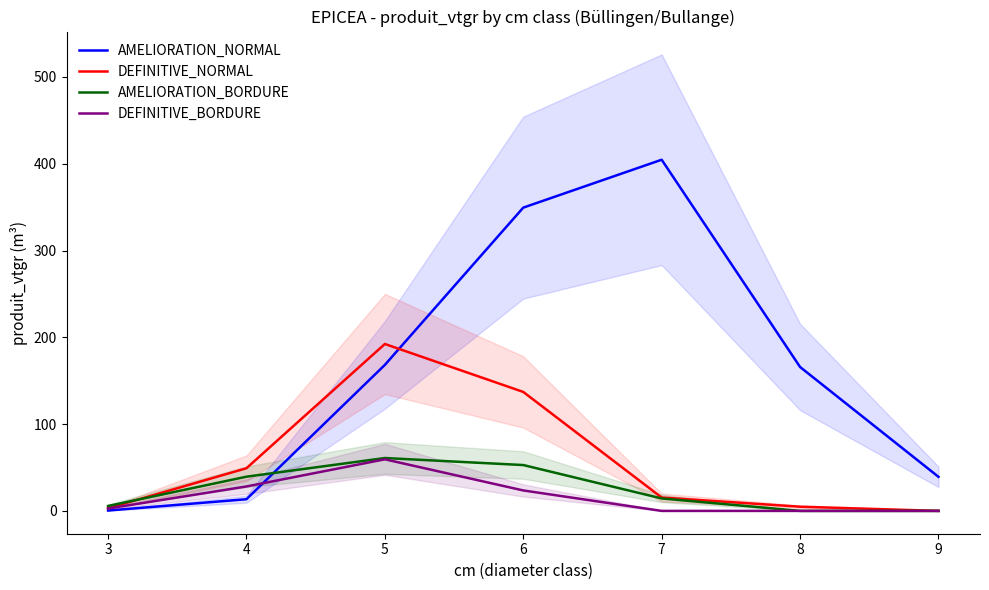

True or false: DEFINITIVE_BORDURE and AMELIORATION_NORMAL cross at least once.

True